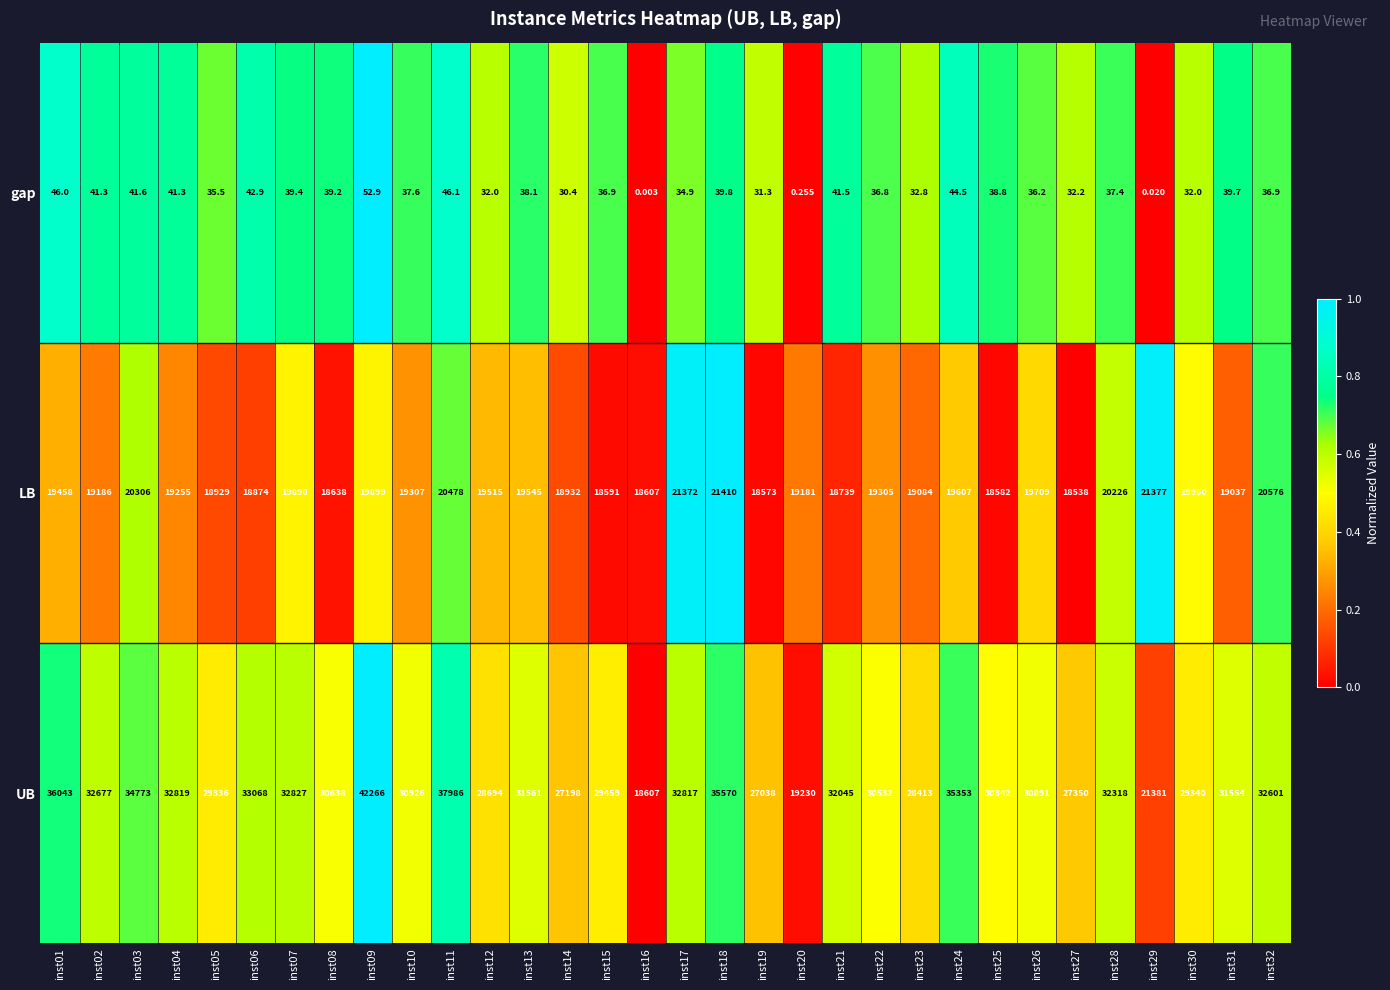

Which series has the largest total across all categories?

UB